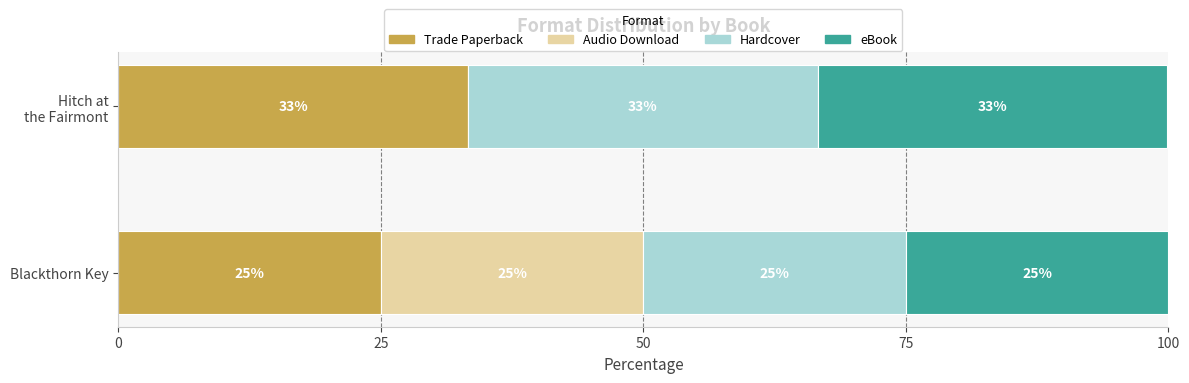

At which category is the sum across all series the highest?

Blackthorn Key